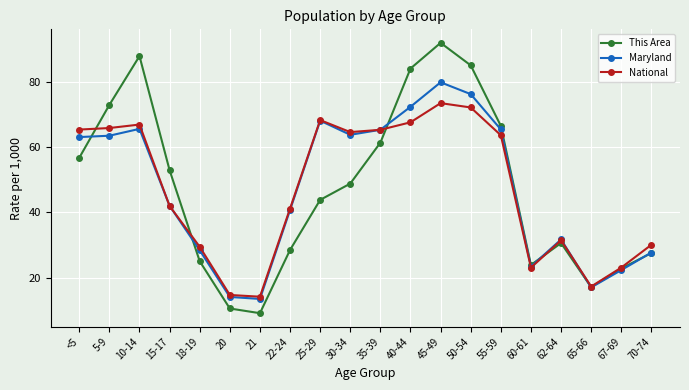

The value of Maryland at 55-59 is 91.4. True or false?

False